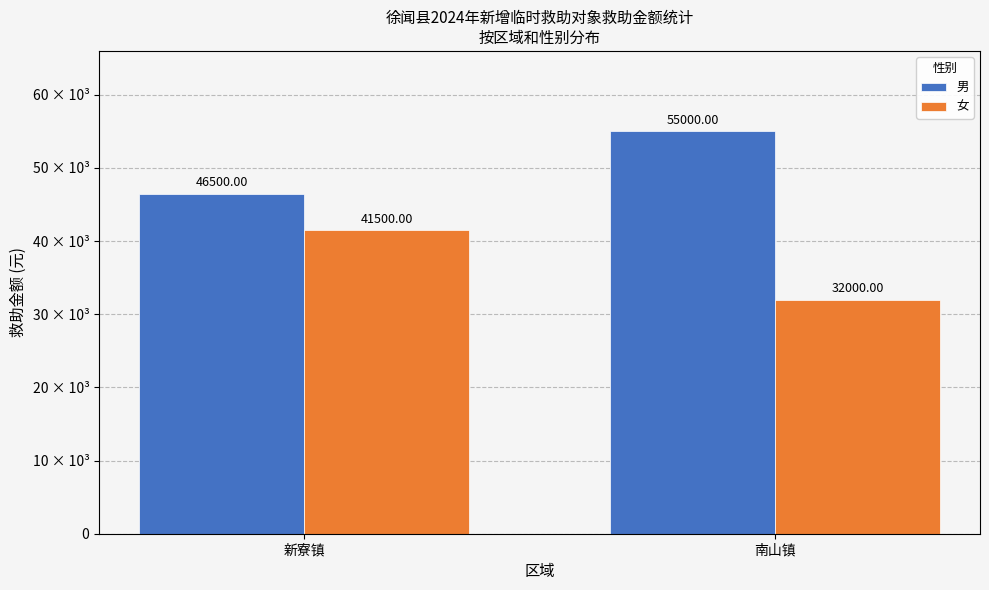

Which category has the lowest value in the 男 series?

新寮镇